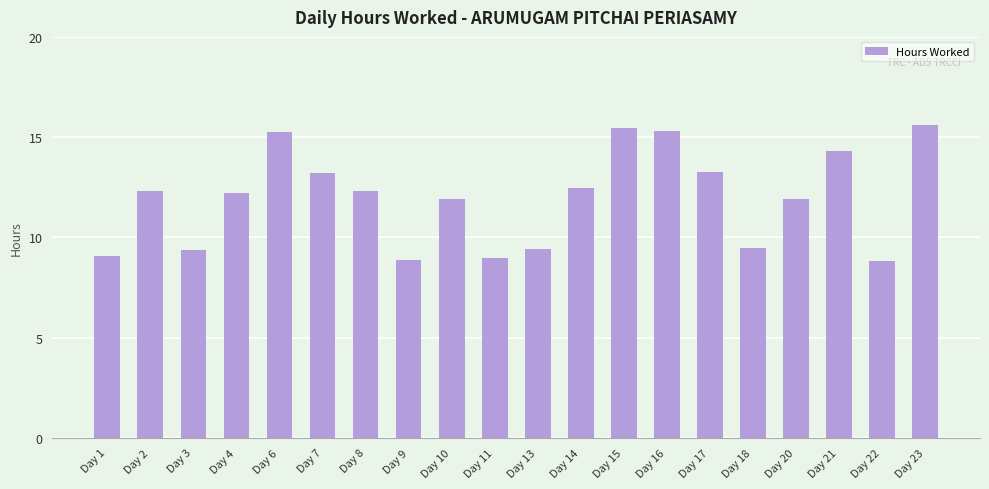

The chart shows a value of 15.6 at Day 23. True or false?

True